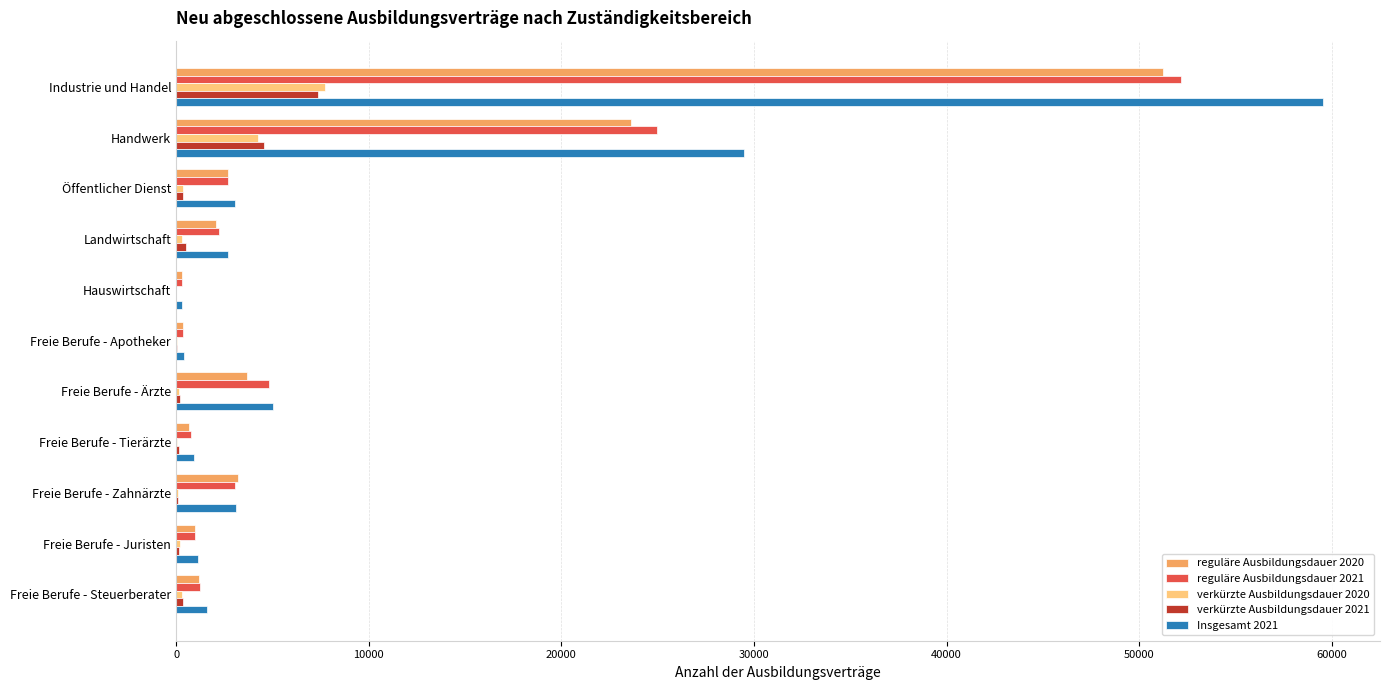

What are all the series names shown in the legend?

reguläre Ausbildungsdauer 2020, reguläre Ausbildungsdauer 2021, verkürzte Ausbildungsdauer 2020, verkürzte Ausbildungsdauer 2021, Insgesamt 2021